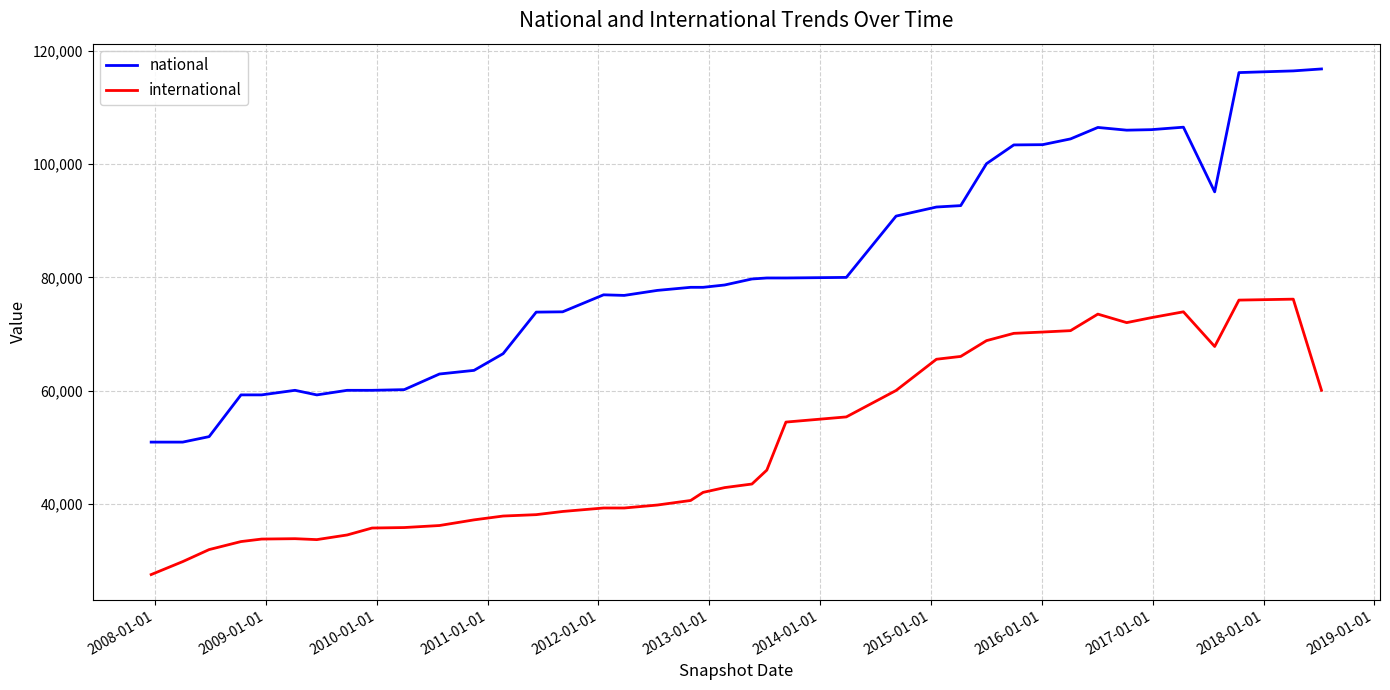

What is the difference between the maximum and minimum values in the national series?

65811